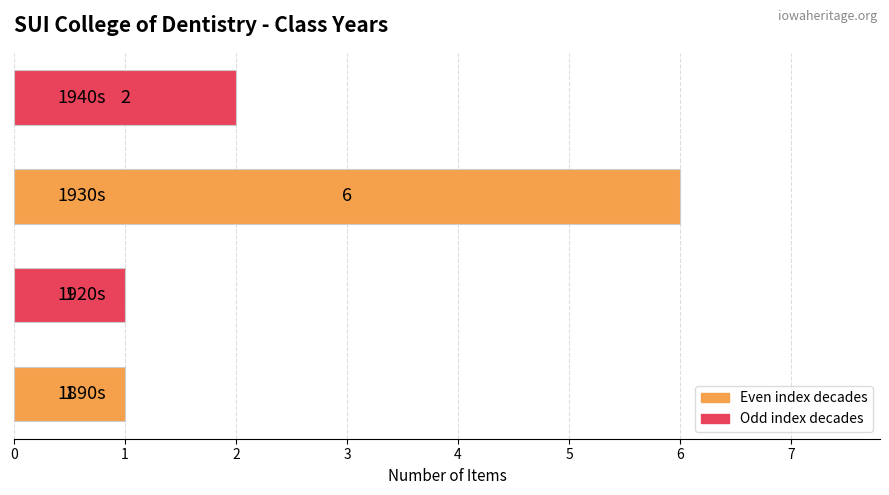

Count the number of data series in this chart.

1